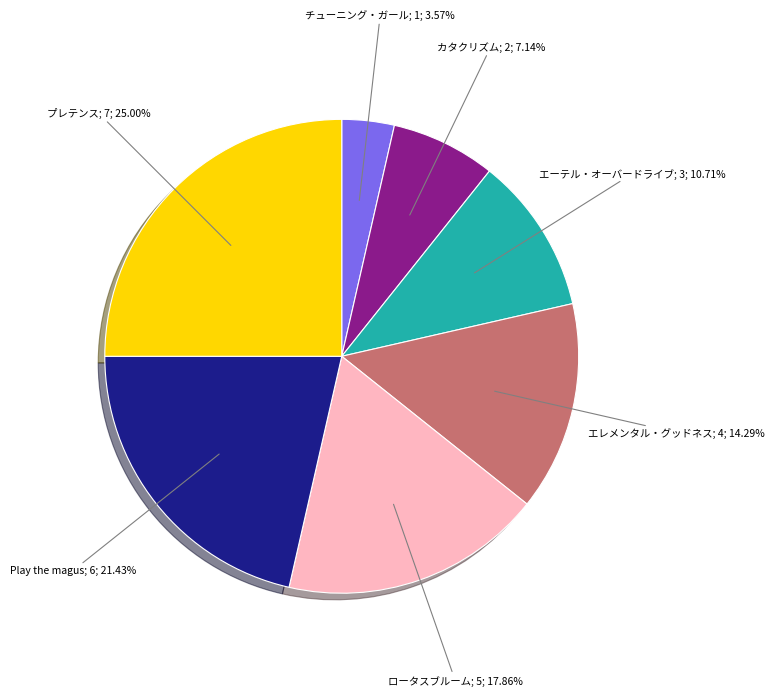

Count the number of slices in the pie.

7